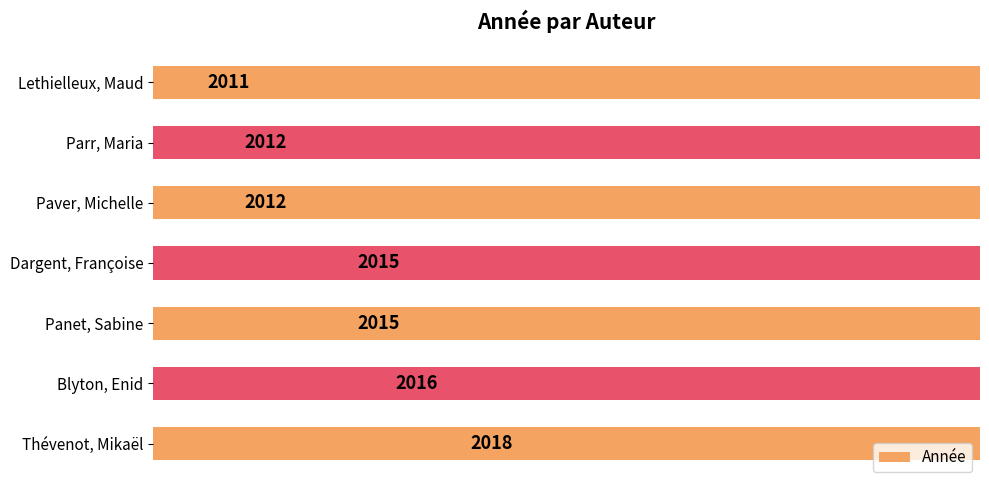

What is the smallest value displayed?

2011